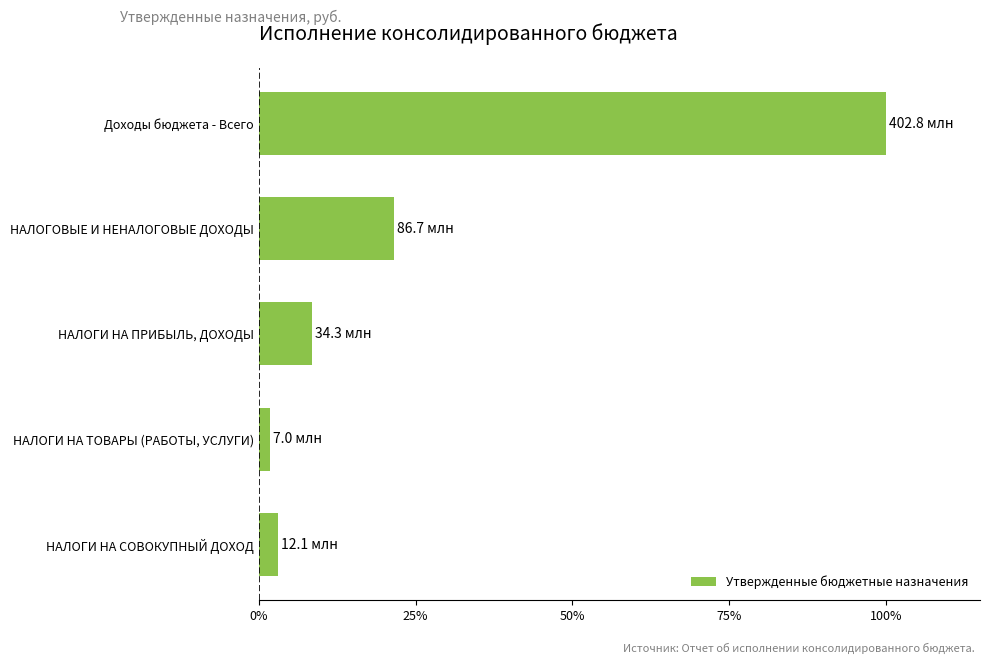

Reading top to bottom, extract all data points from this chart.

Доходы бюджета - Всего=100.0	НАЛОГОВЫЕ И НЕНАЛОГОВЫЕ ДОХОДЫ=21.5	НАЛОГИ НА ПРИБЫЛЬ, ДОХОДЫ=8.5	НАЛОГИ НА ТОВАРЫ (РАБОТЫ, УСЛУГИ)=1.7	НАЛОГИ НА СОВОКУПНЫЙ ДОХОД=3.0